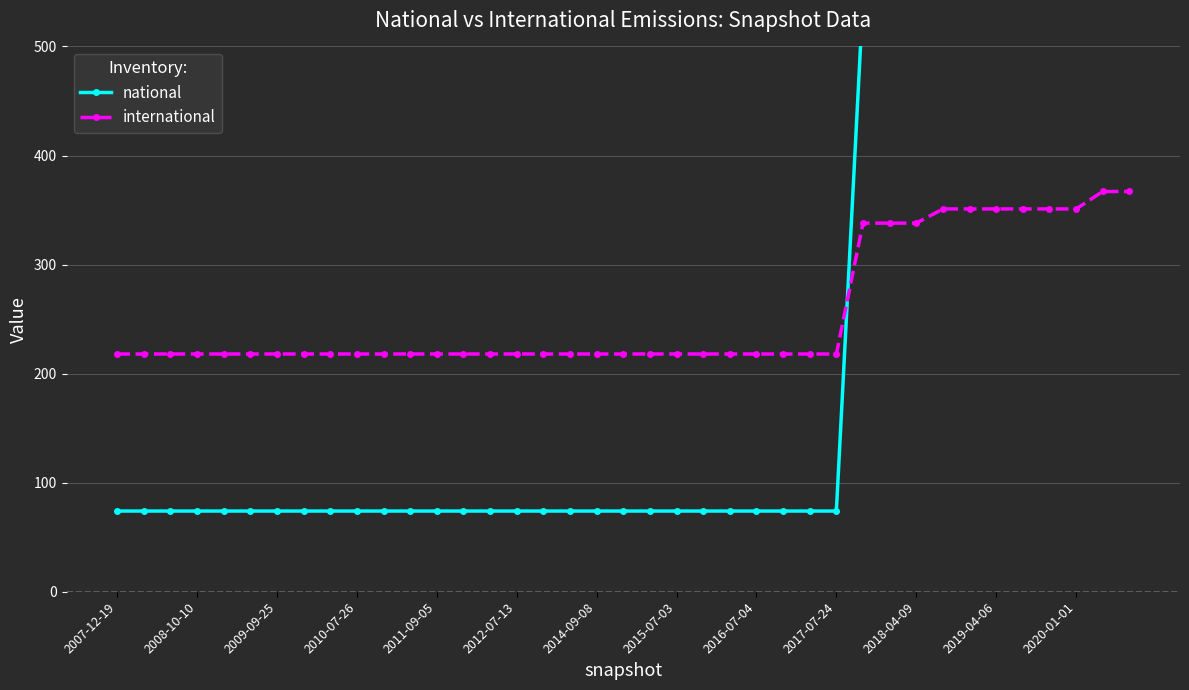

What is the minimum value for international?

218